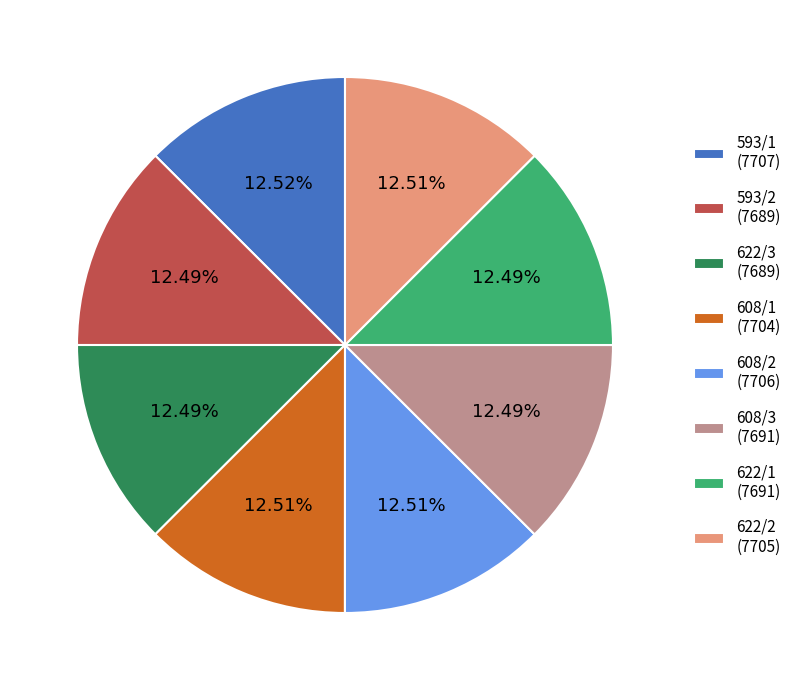

To the nearest percent, what is the combined percentage of 593/2 and 608/3?

25%